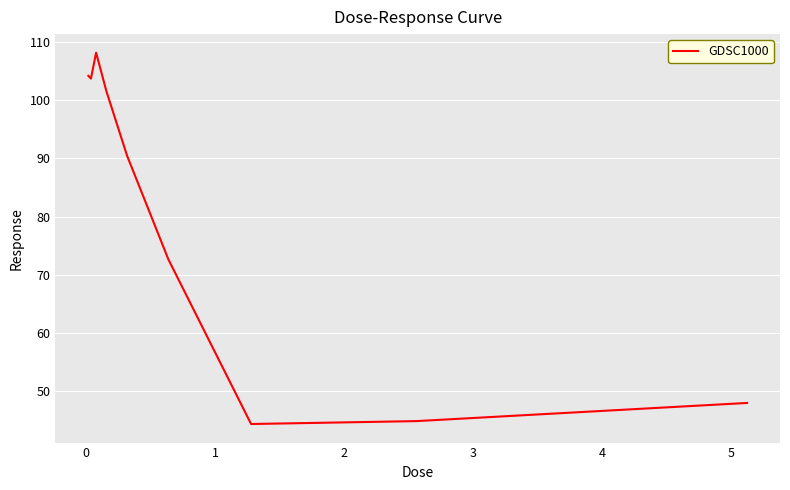

How many lines are shown in the chart?

1